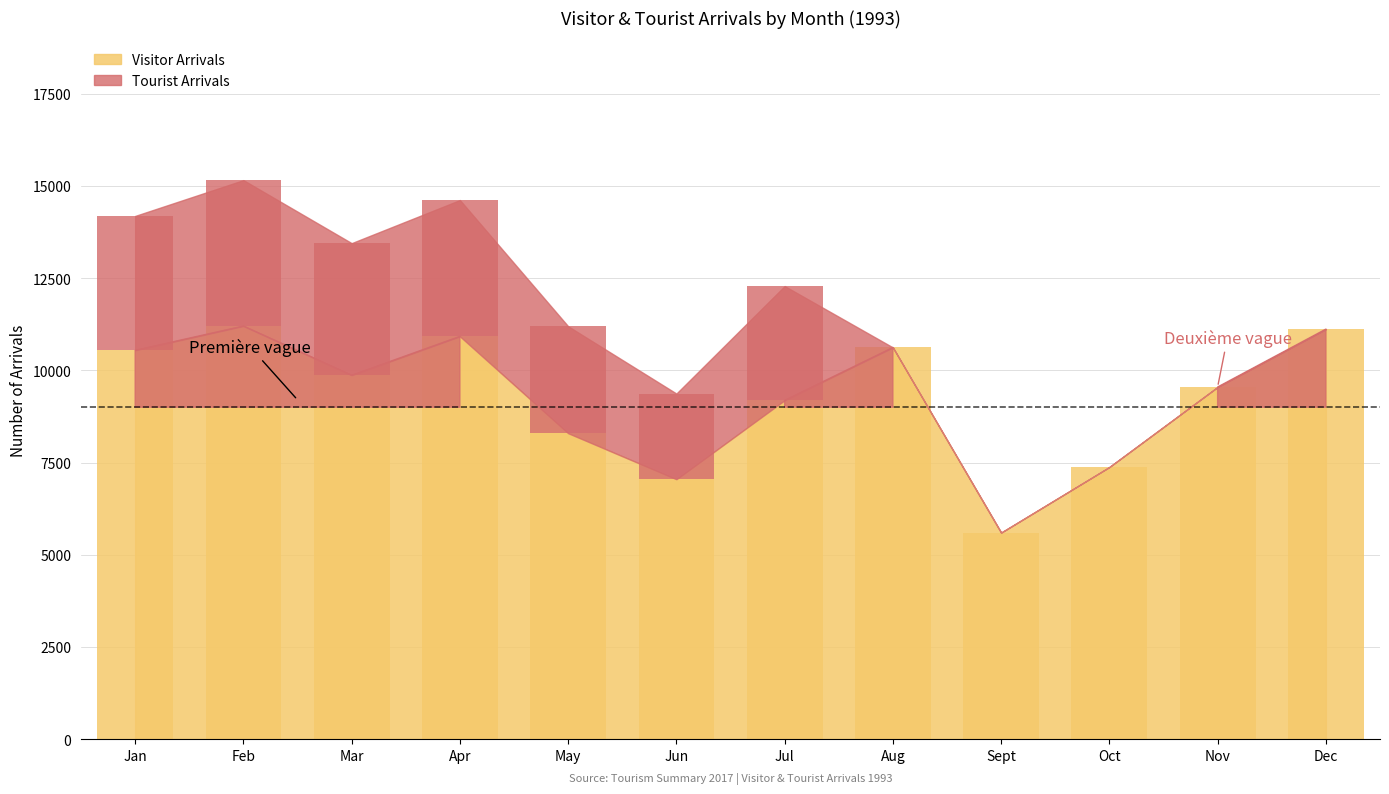

What is the difference between the Visitor Arrivals values at Apr and Jan?

376